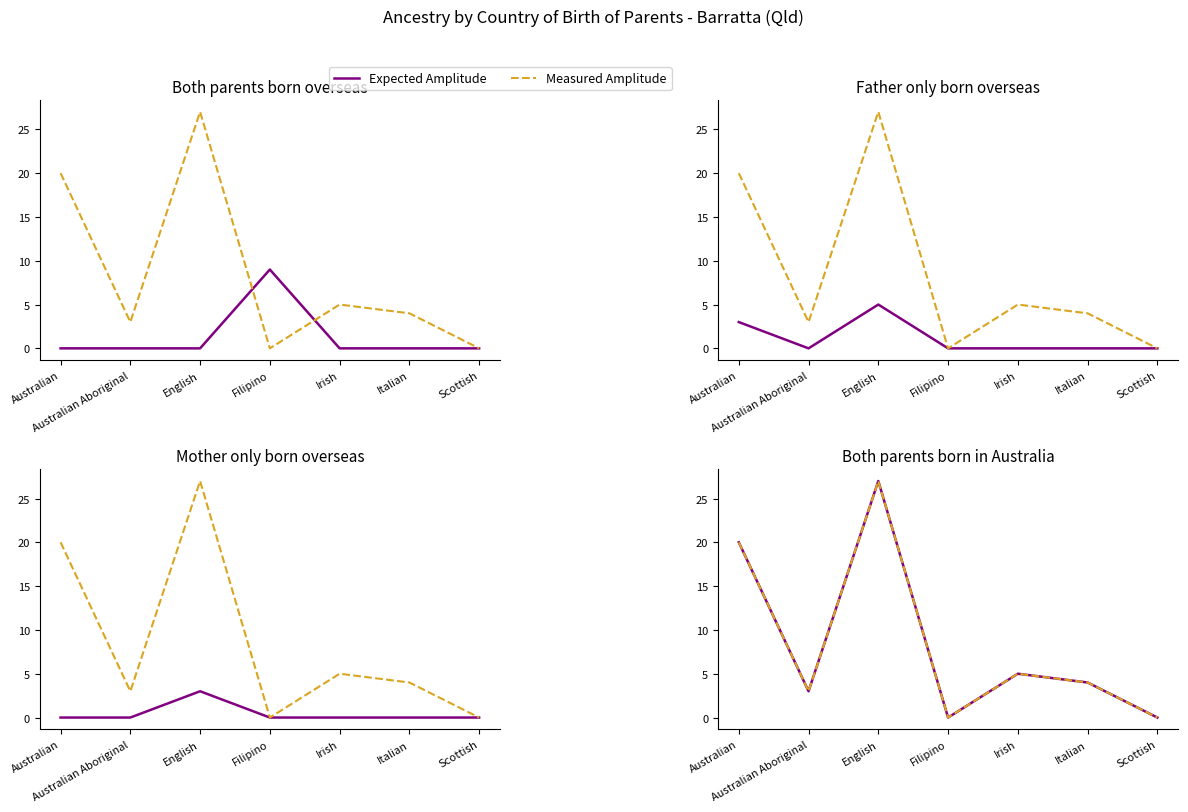

Between Australian and Australian Aboriginal, which is larger?

Australian